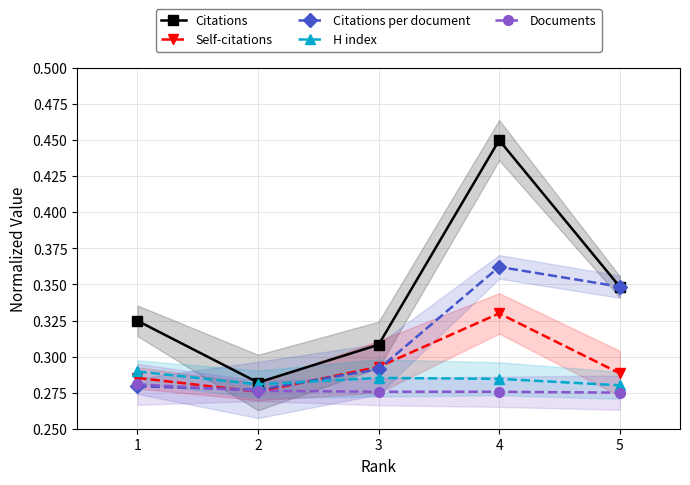

Is it true that Citations equals 0.3 at 2?

True